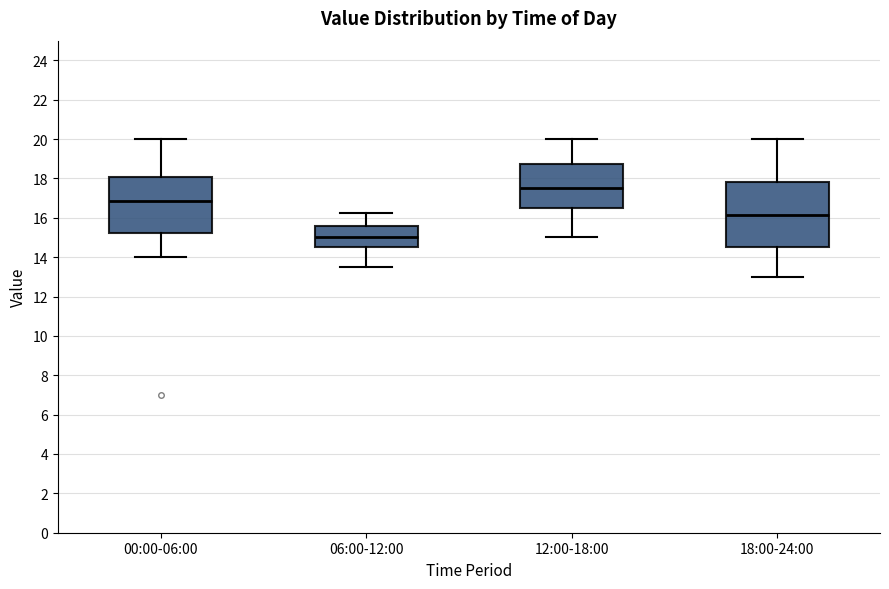

Reading left to right, read every box against the y-axis: the position of its median line, the range the box covers, and the ends of its whiskers. The values are not printed on the chart, so give them approximately, as read against the axis.

00:00-06:00: median 16.8, box 15.2 to 18.0, whiskers 14.0 to 20.0
06:00-12:00: median 15.0, box 14.6 to 15.6, whiskers 13.6 to 16.2
12:00-18:00: median 17.6, box 16.6 to 18.8, whiskers 15.0 to 20.0
18:00-24:00: median 16.2, box 14.6 to 17.8, whiskers 13.0 to 20.0